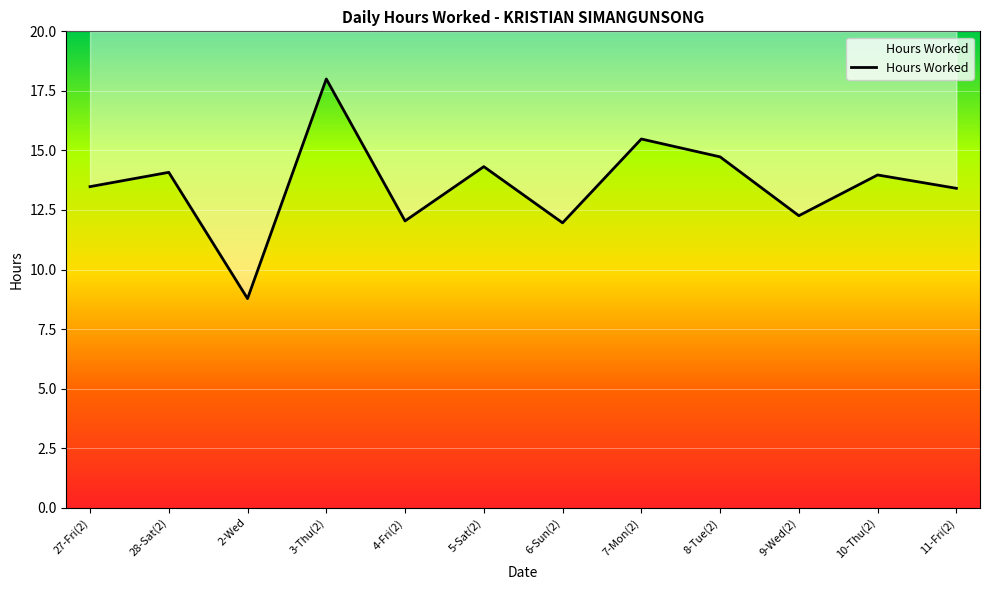

Reading left to right, transcribe all the data shown in this chart.

13.5	14.1	8.8	18.0	12.0	14.3	12.0	15.5	14.7	12.3	14.0	13.4